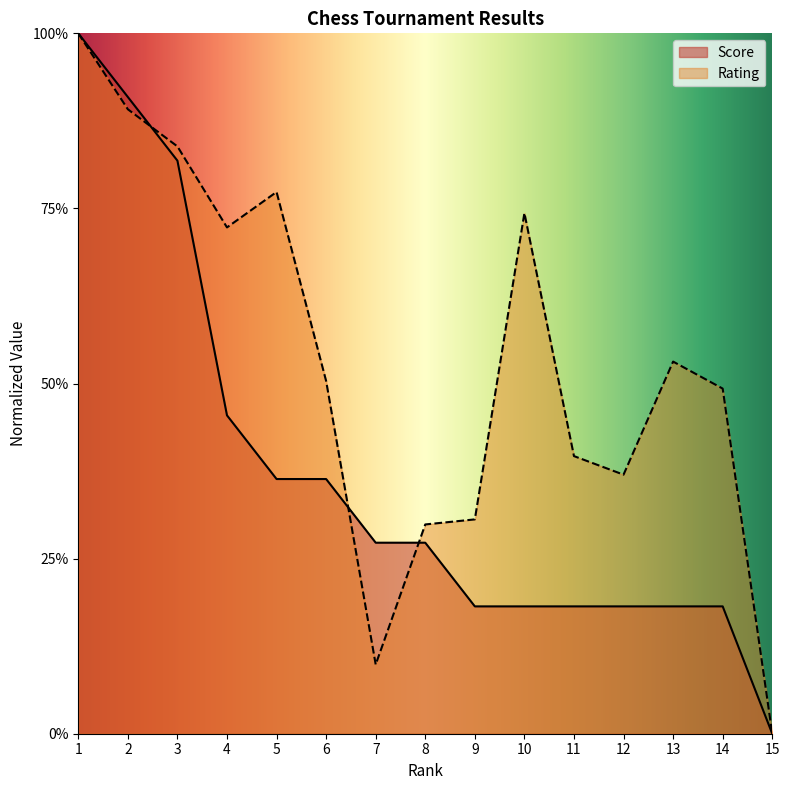

Does the chart display data point markers on the line(s)?

No